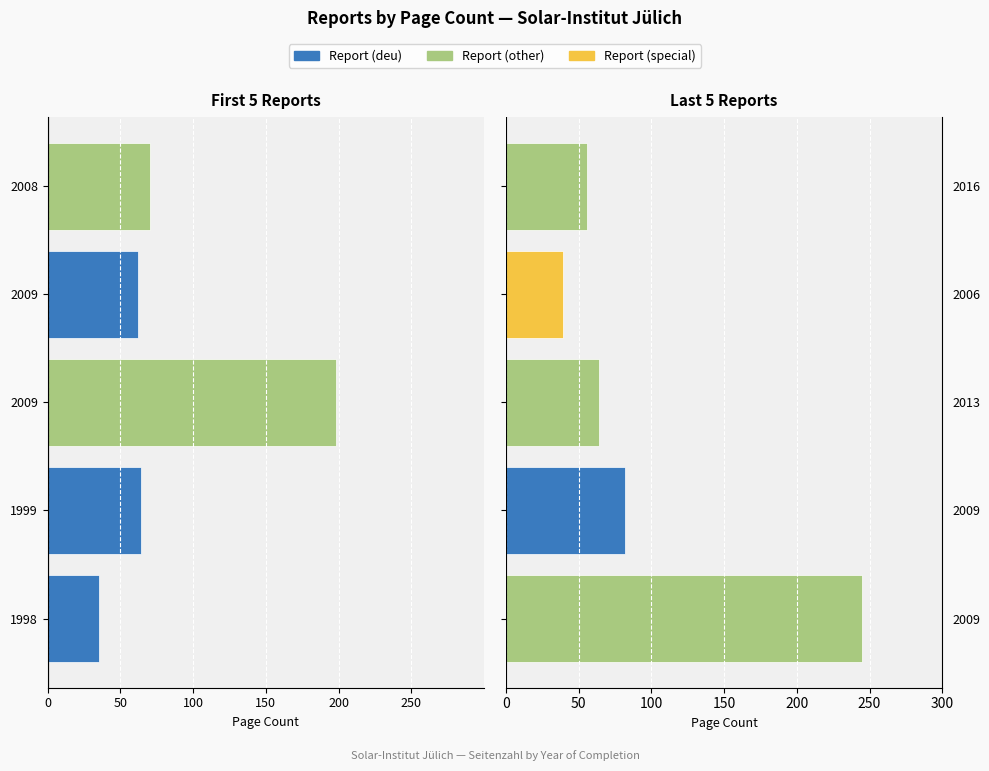

What is the difference between the second highest and second lowest values in the Page Count (Right) series?

26